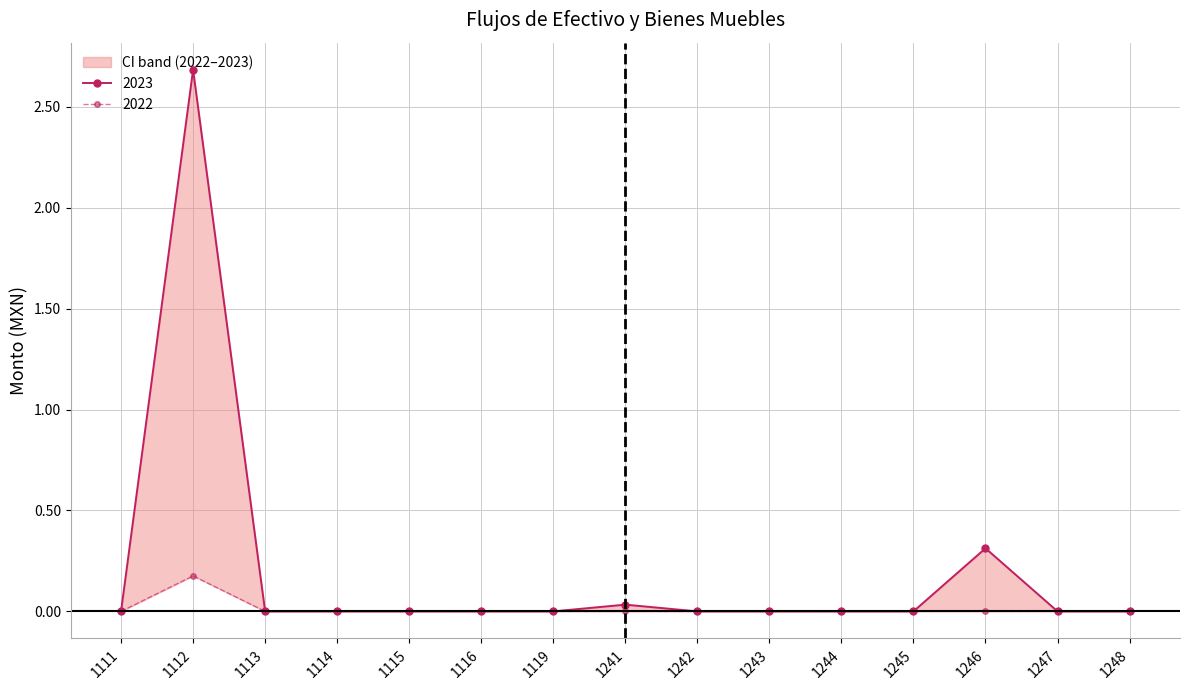

At which category does 2023 reach its first local peak?

1112